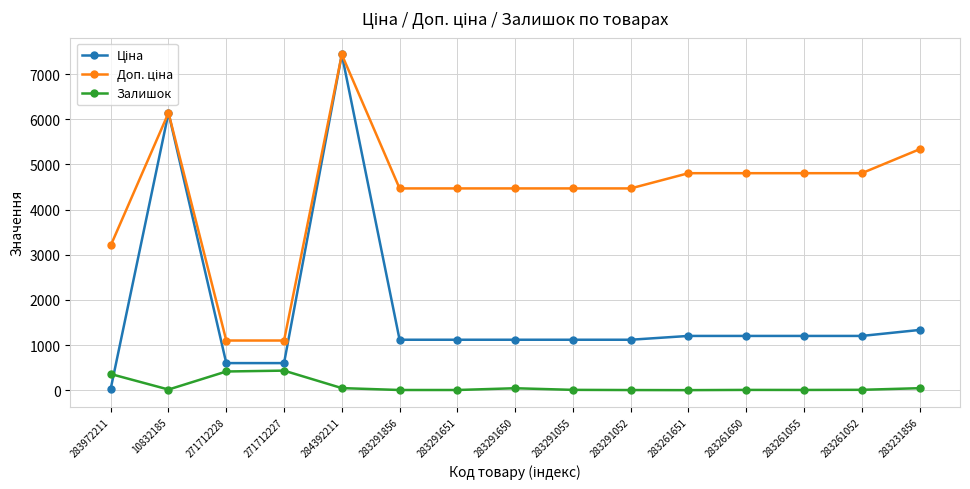

What is the label of the 9th point from the right?

283291651